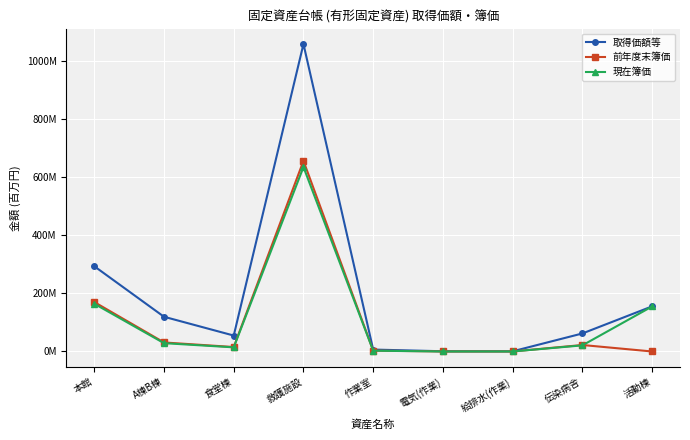

Reading left to right, list all the values displayed in this chart.

取得価額等: 293.5	119.6	54.8	1058.6	6.6	0.8	0.6	62.1	155.4
前年度末簿価: 170.2	31.1	15.4	656.3	3.0	0.1	0.1	22.3	0.0
現在簿価: 164.4	28.7	14.3	635.2	2.7	0.0	0.0	21.1	155.0